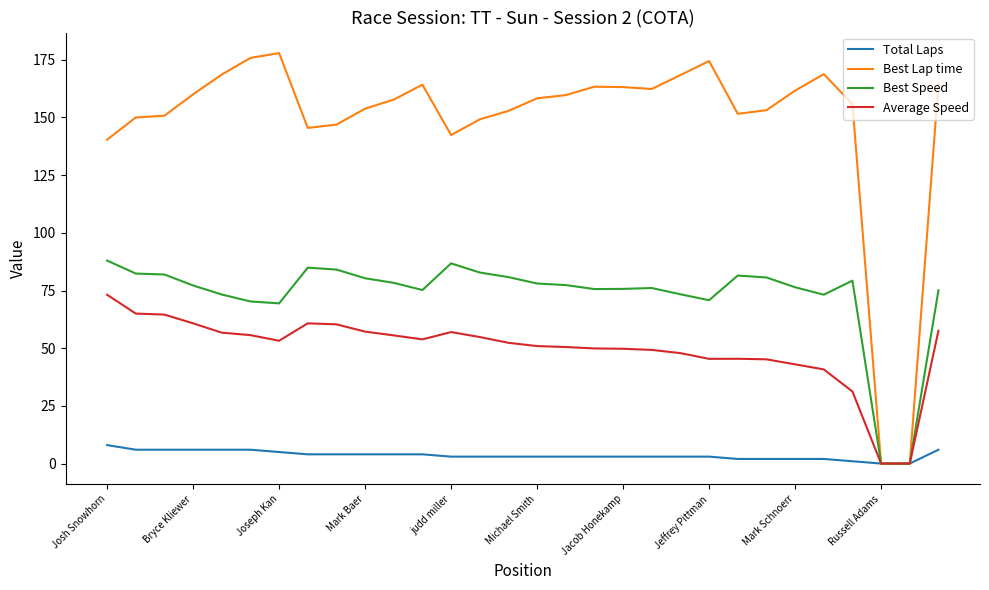

List the series in order of their peak value, highest first.

Best Lap time, Best Speed, Average Speed, Total Laps